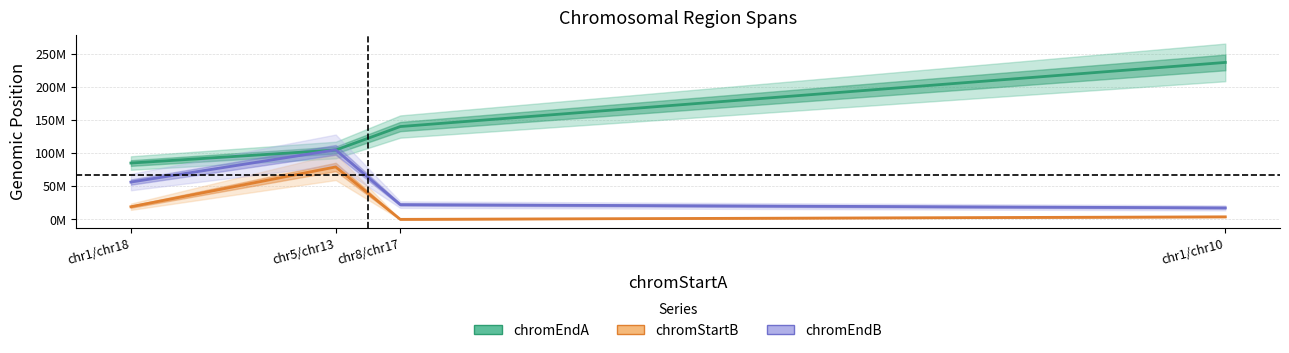

Reading right to left, transcribe all the data shown in this chart.

chromEndA: 236600000	139900000	104500000	84900000
chromStartB: 3800000	0	79000000	19000000
chromEndB: 17300000	22200000	104800000	56200000